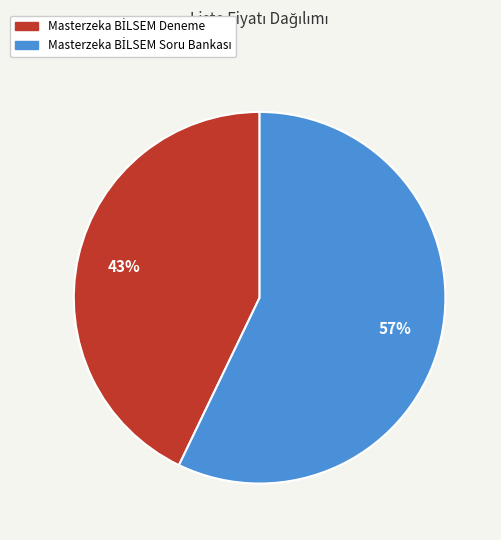

To the nearest percent, what is the average slice percentage?

50%